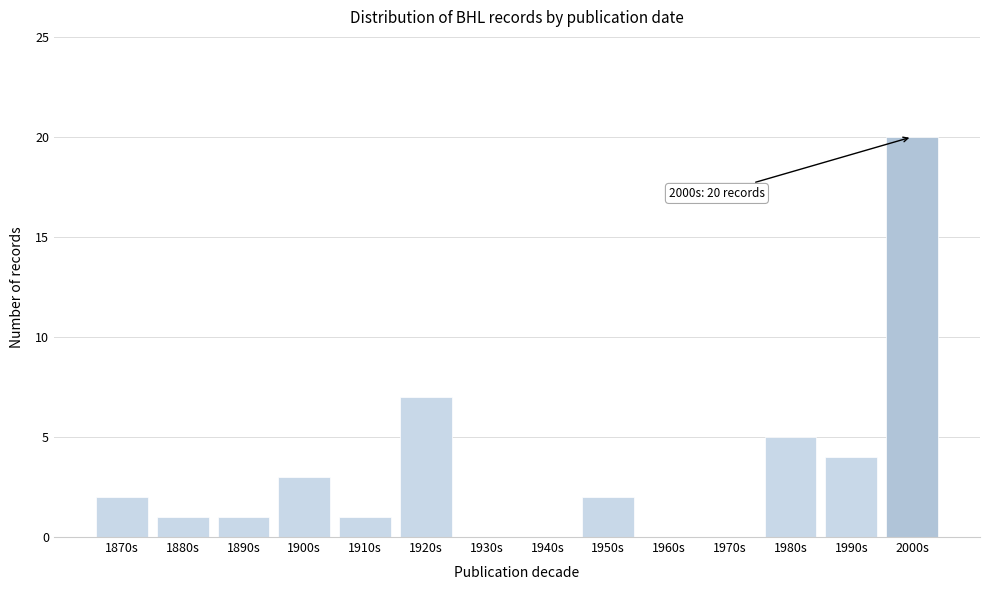

Reading left to right, transcribe all the data shown in this chart.

1870s=2	1880s=1	1890s=1	1900s=3	1910s=1	1920s=7	1930s=0	1940s=0	1950s=2	1960s=0	1970s=0	1980s=5	1990s=4	2000s=20